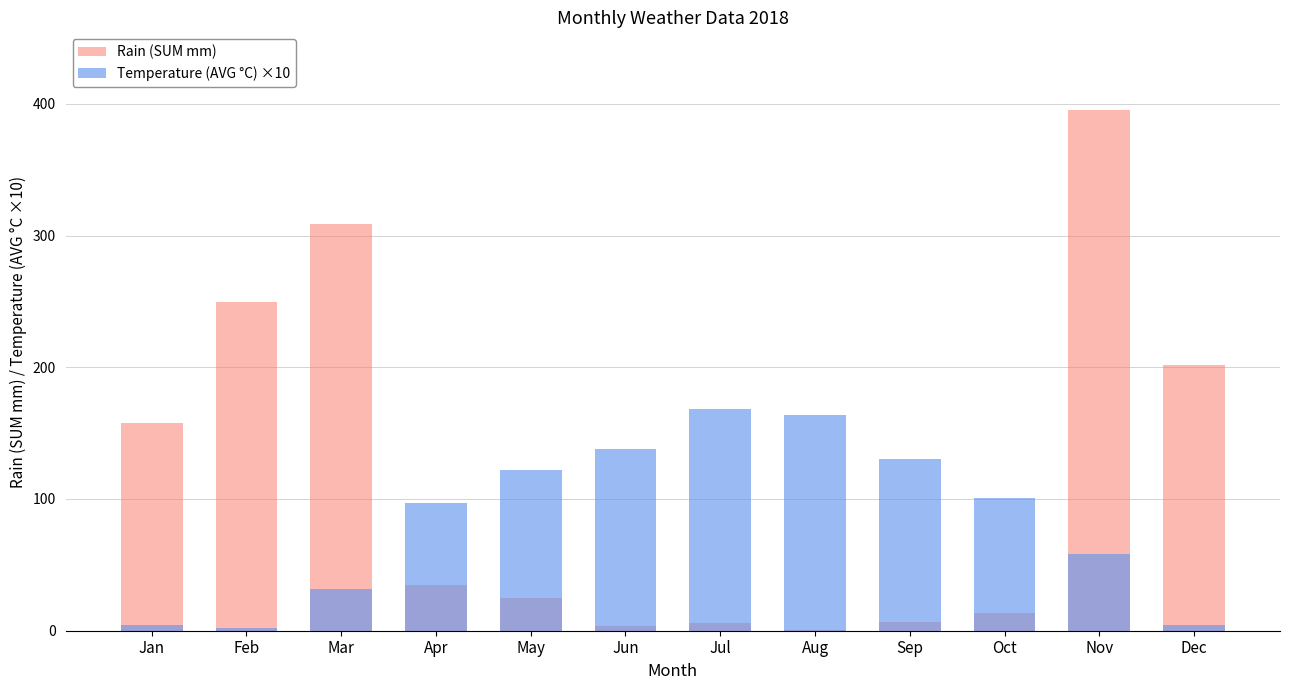

Rank the series by their average value, from lowest to highest.

Temperature (AVG °C) ×10, Rain (SUM mm)